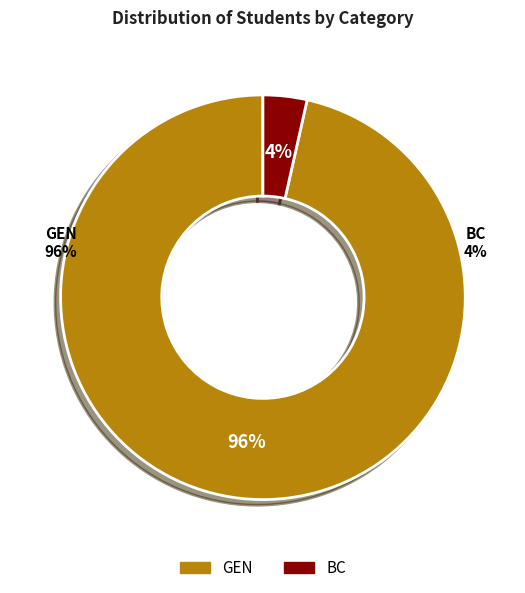

Do BC and GEN together represent more than half of the pie?

Yes